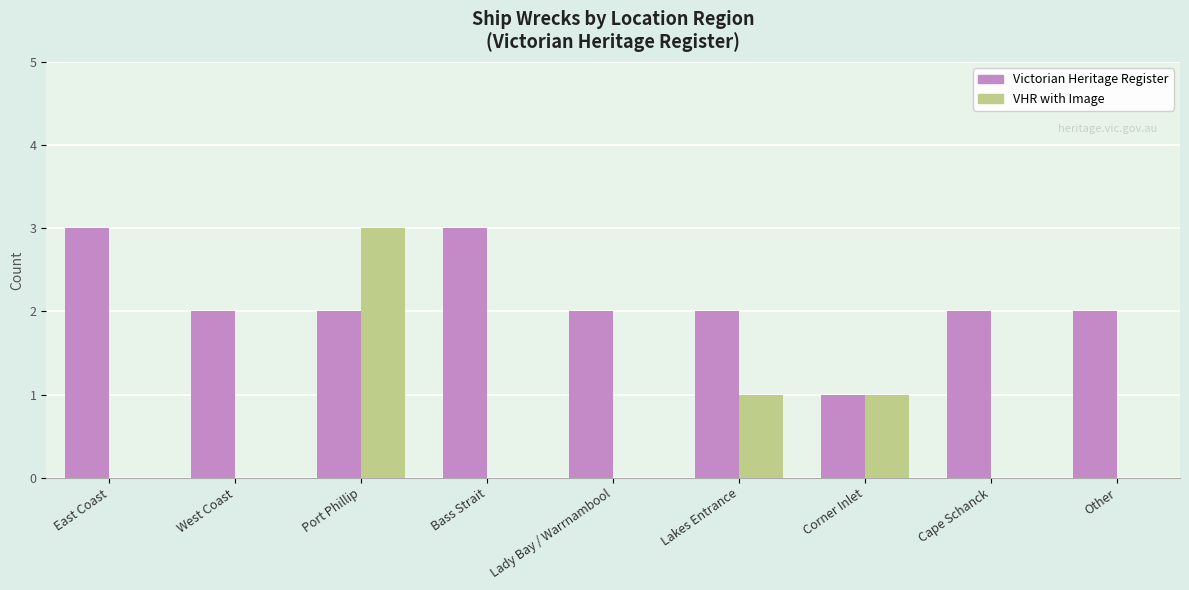

Reading right to left, what are all the values shown in this chart?

Victorian Heritage Register: Other=2	Cape Schanck=2	Corner Inlet=1	Lakes Entrance=2	Lady Bay / Warrnambool=2	Bass Strait=3	Port Phillip=2	West Coast=2	East Coast=3
VHR with Image: Other=0	Cape Schanck=0	Corner Inlet=1	Lakes Entrance=1	Lady Bay / Warrnambool=0	Bass Strait=0	Port Phillip=3	West Coast=0	East Coast=0